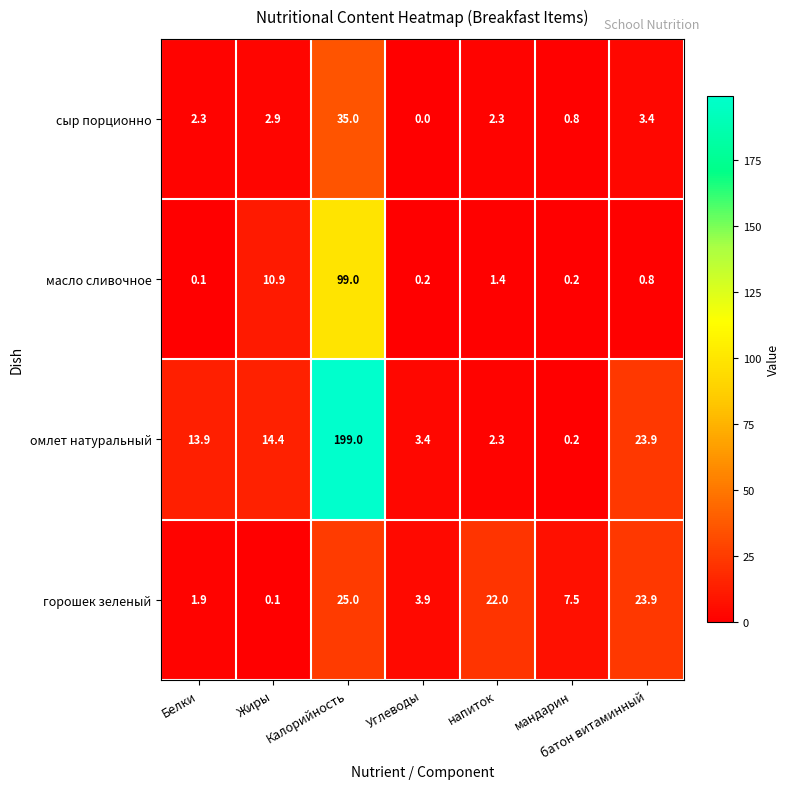

What is the total value across all series at Белки?

18.2